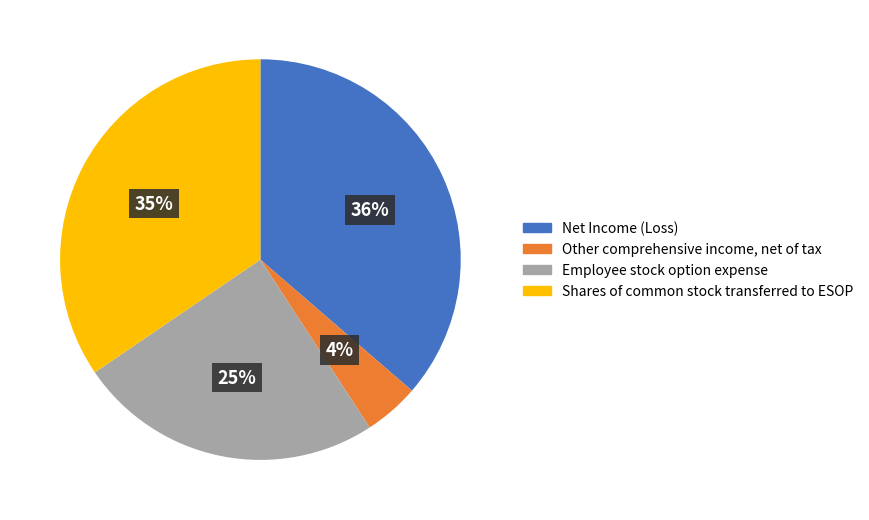

Count the number of slices in the pie.

4